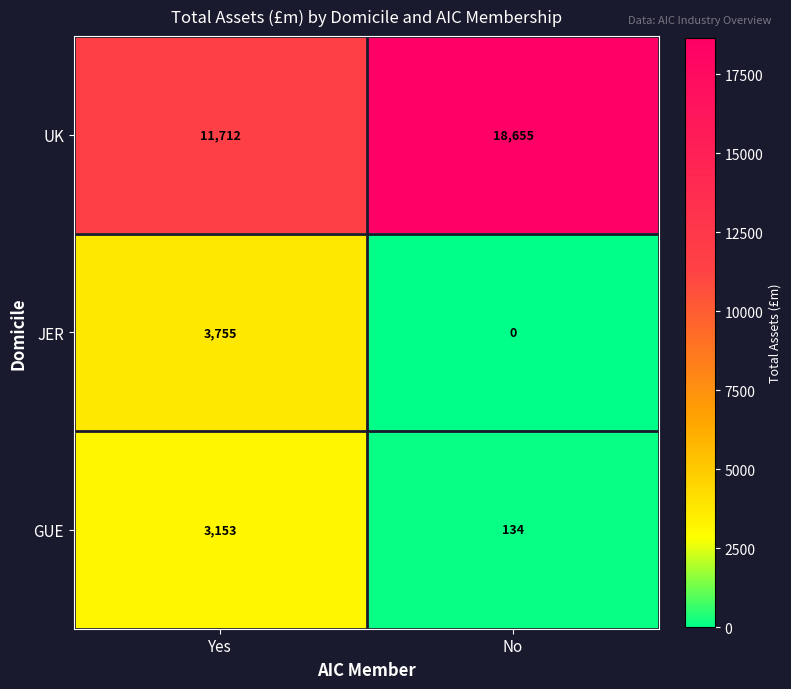

At how many categories does at least one series exceed 9020?

2